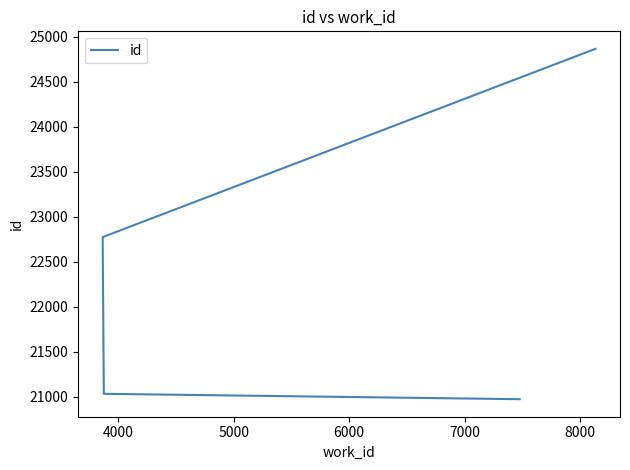

How many series are shown in this chart?

1